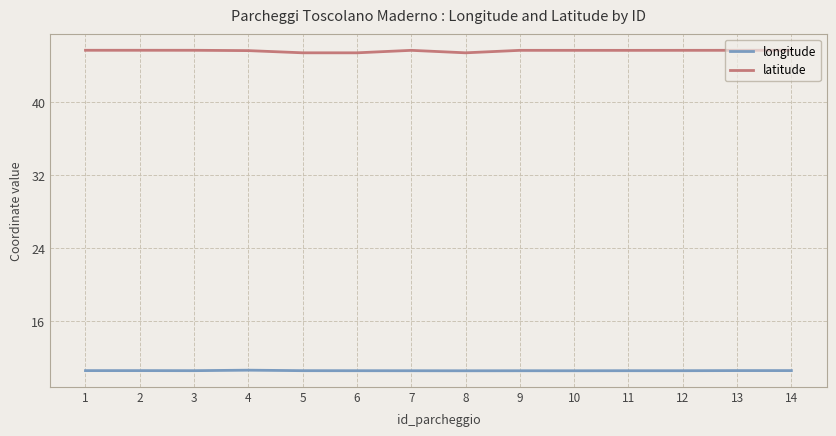

What is the spread (max minus min) of values at 1?

35.0